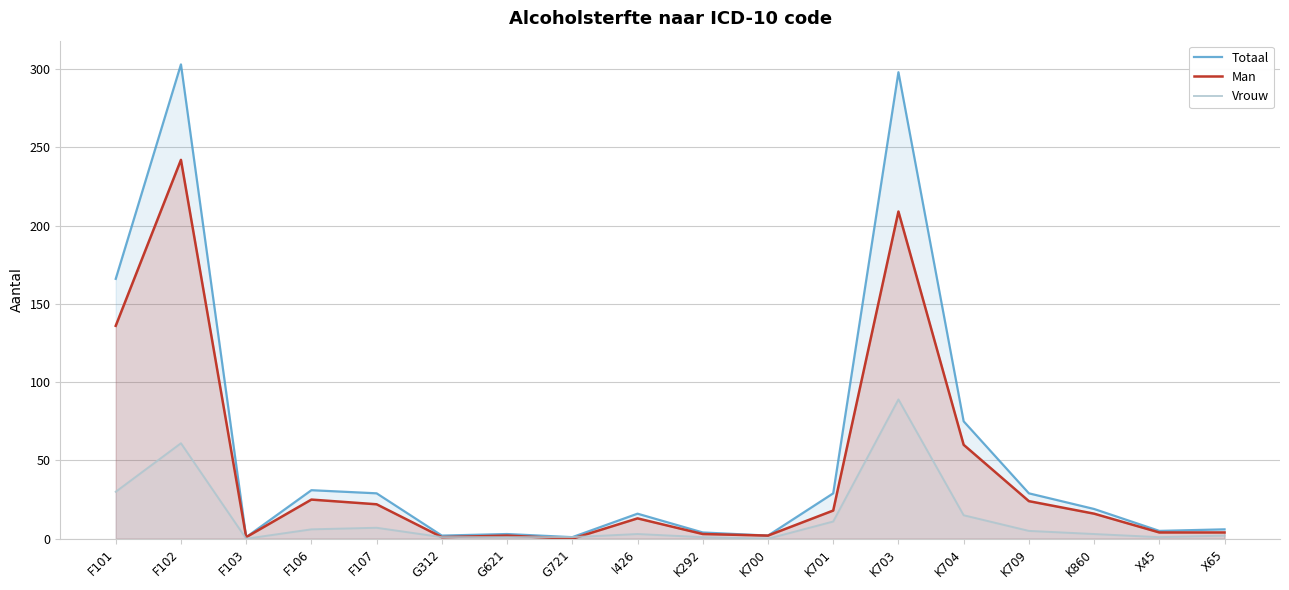

How many lines are shown in the chart?

3